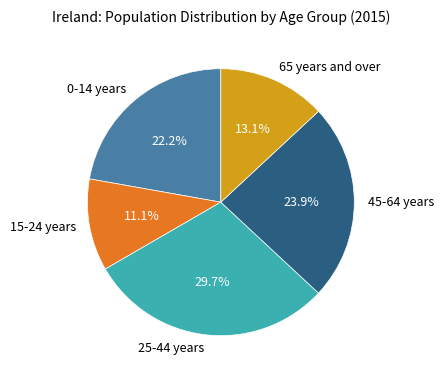

How many slices are in this pie chart?

5